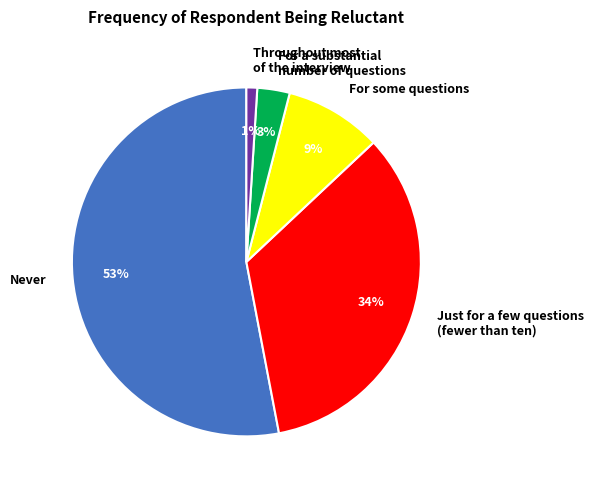

What is the smallest slice in the pie chart?

Throughout most of the interview